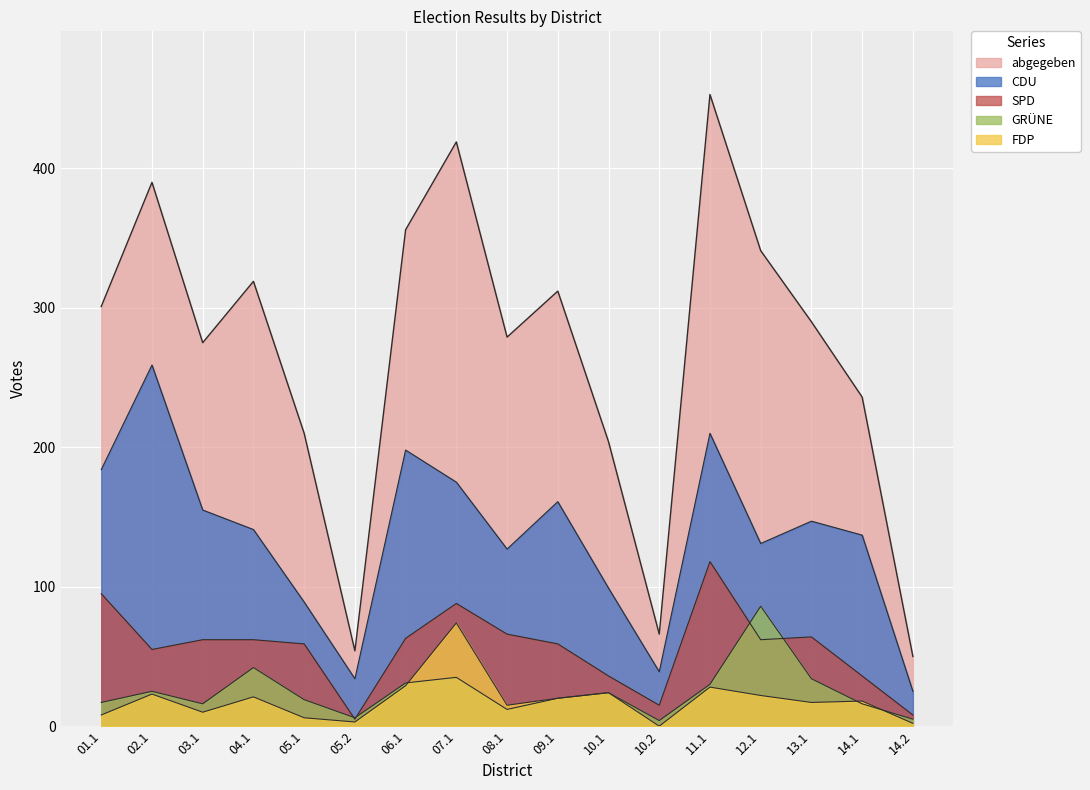

How many intersections are there between GRÜNE and SPD?

4